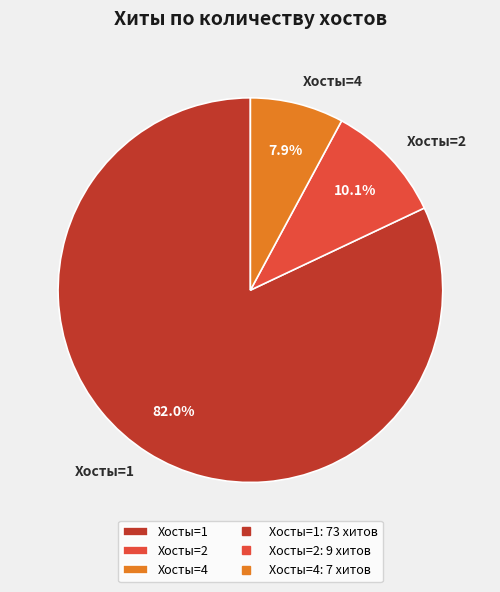

Does any single category account for the majority?

Yes